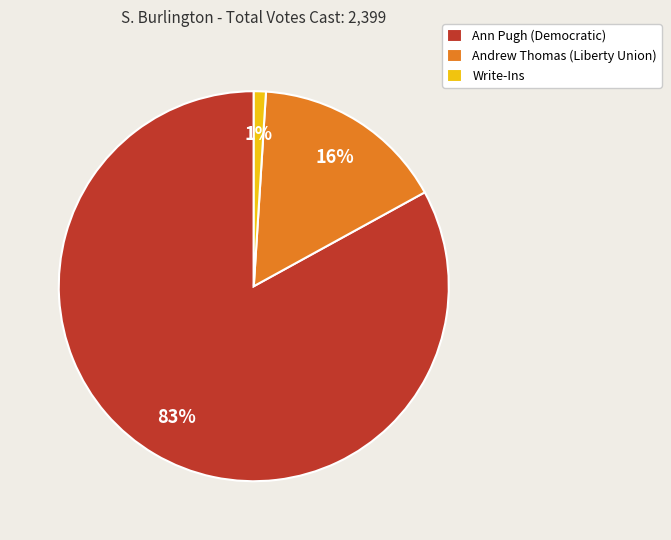

Rank the categories by value from highest to lowest.

Ann Pugh (Democratic), Andrew Thomas (Liberty Union), Write-Ins